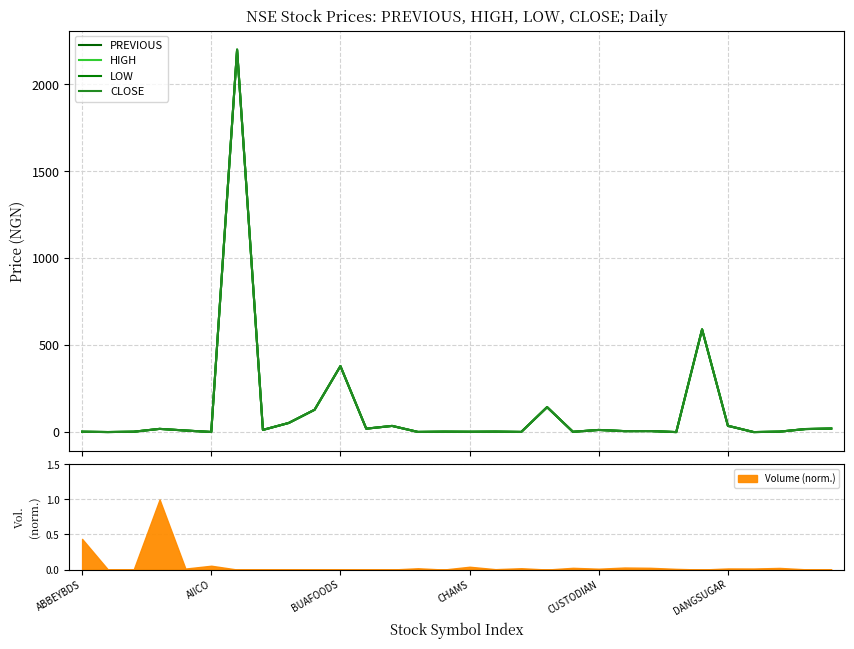

Count the number of categories in the chart.

30